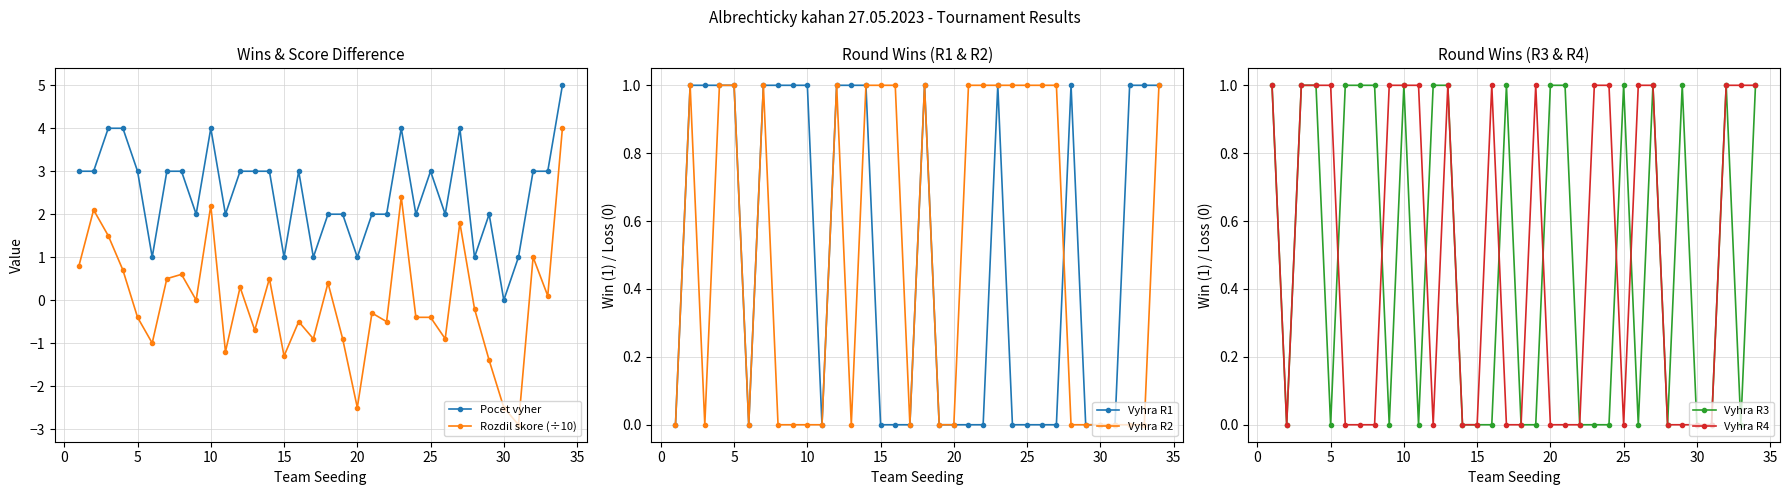

At how many categories does at least one series exceed -2?

34